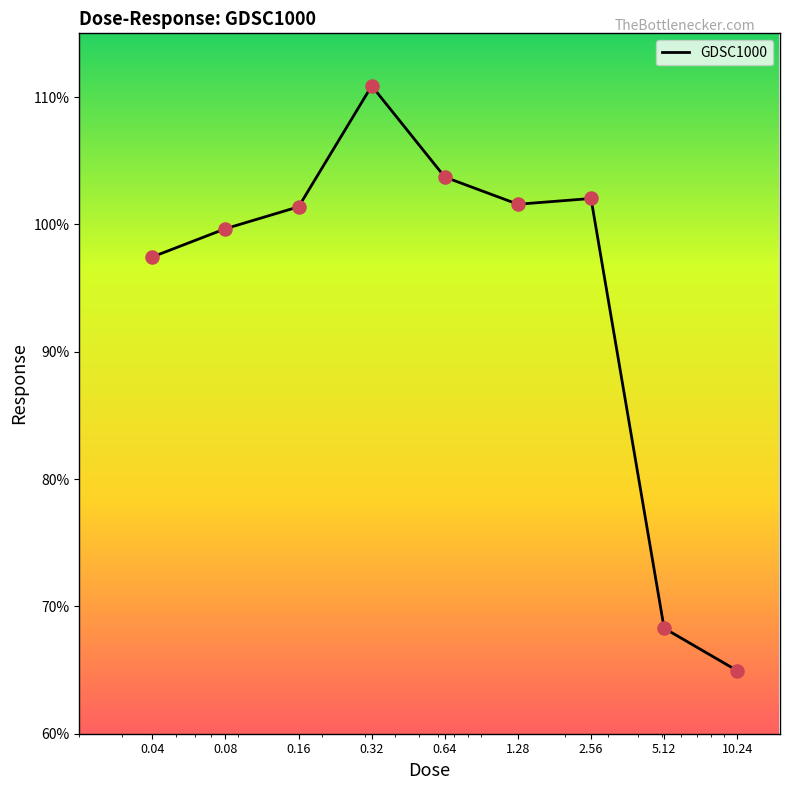

What is the greatest value displayed?

110.9